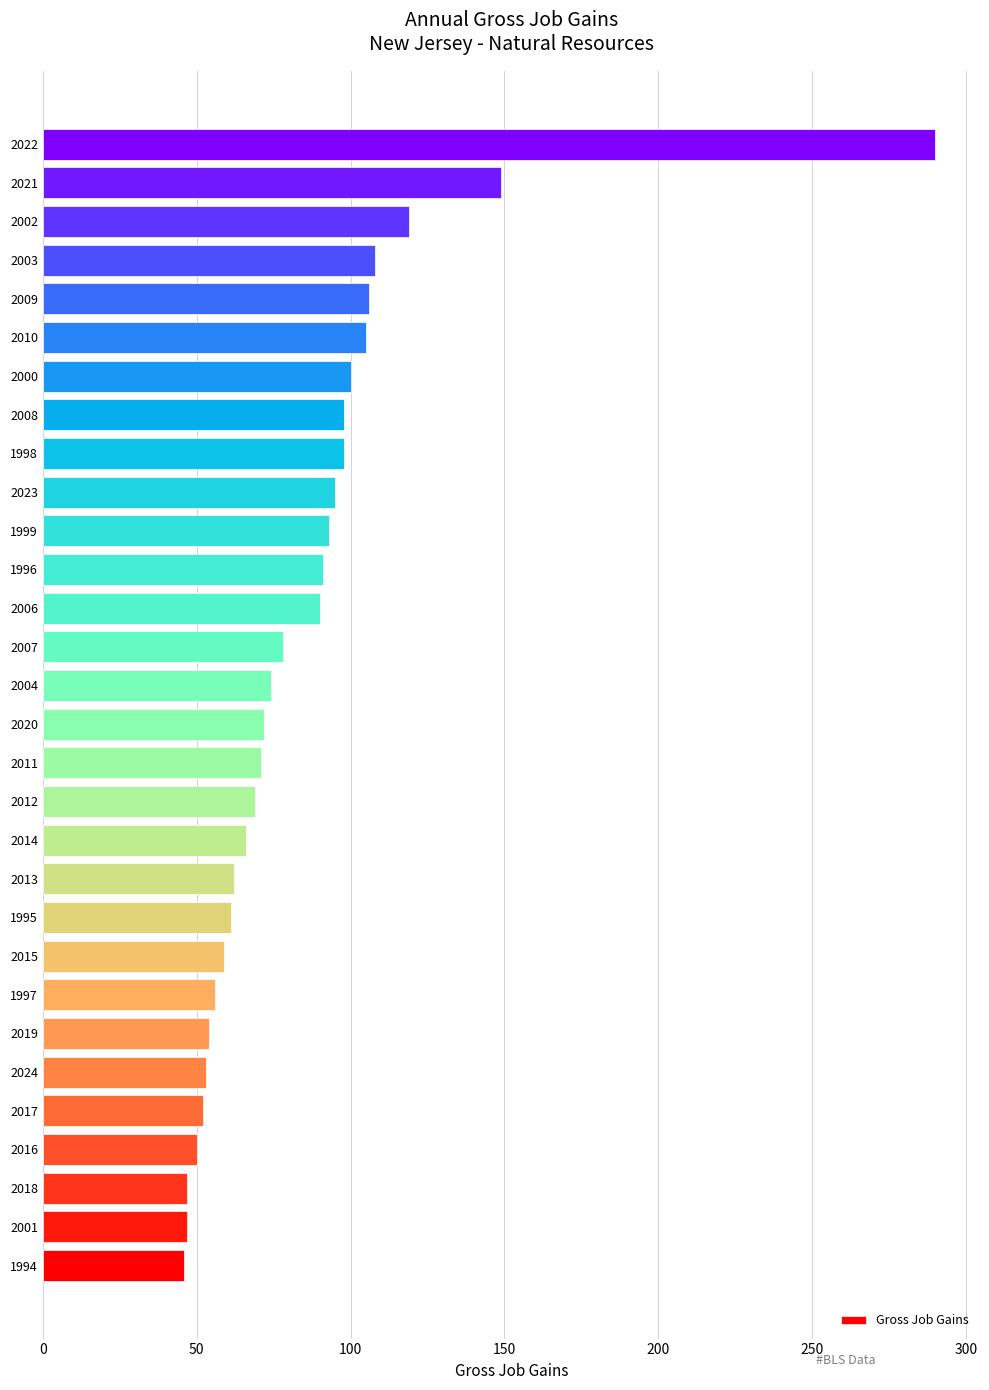

What value does the data have at 1998?

98